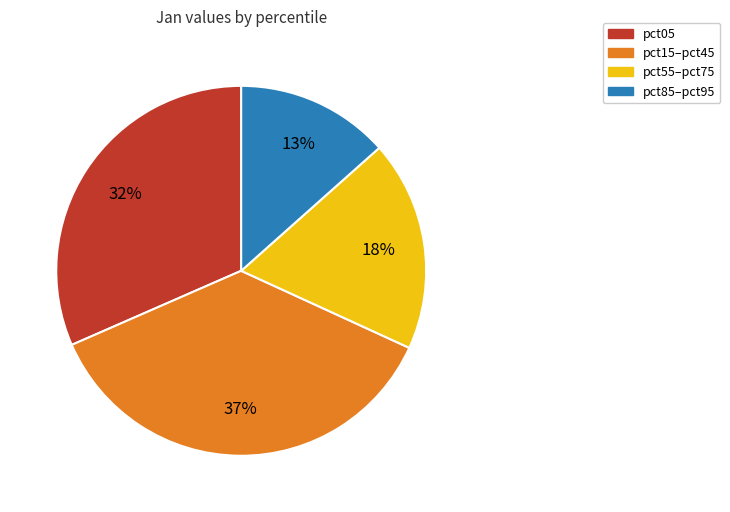

Is there any slice that represents more than half of the pie?

No